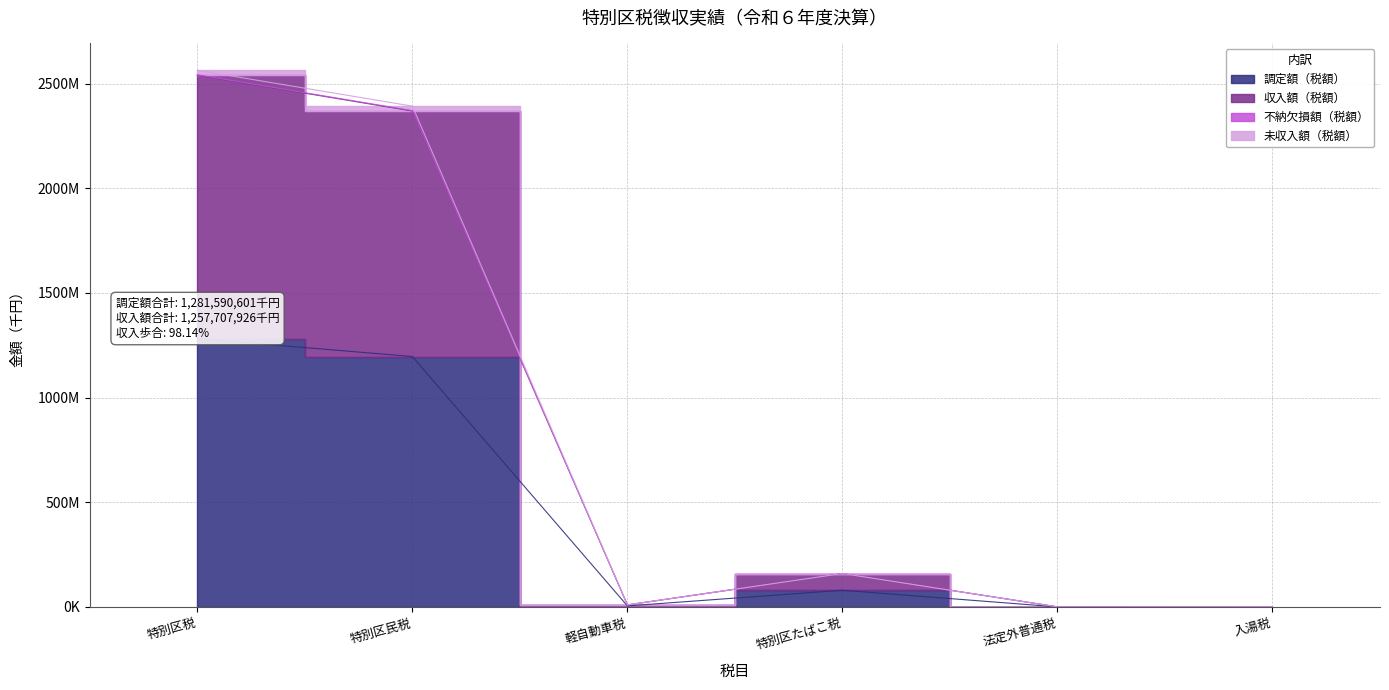

At 軽自動車税, list the series in order from largest to smallest.

不納欠損額（税額）, 未収入額（税額）, 収入額（税額）, 調定額（税額）